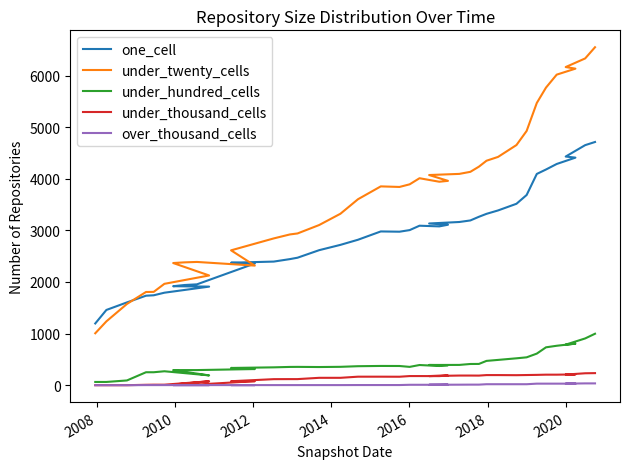

What is the value of the over_thousand_cells point at the 28th from the left?

11